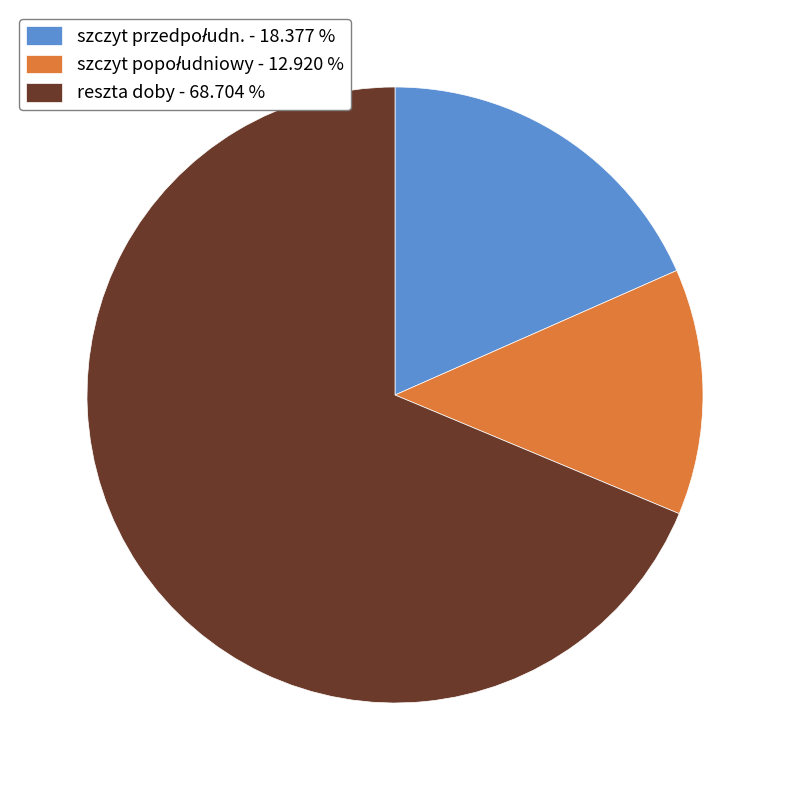

Count the number of slices in the pie.

3